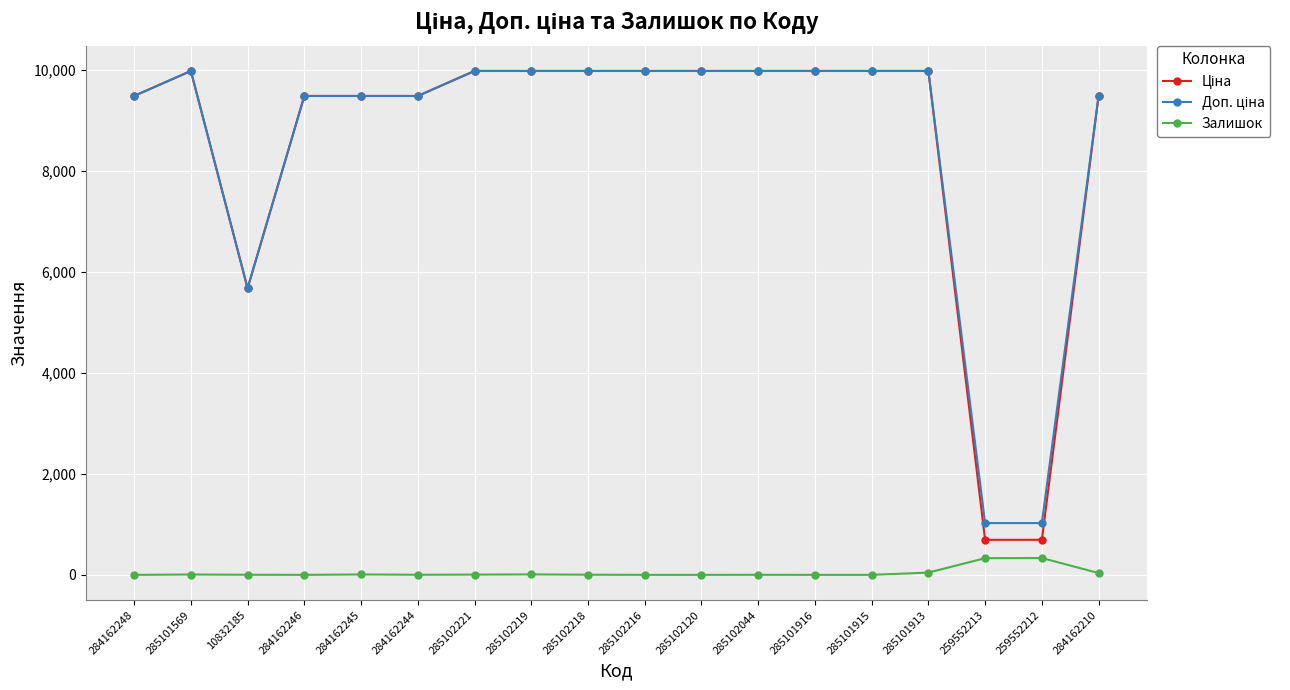

What position from the left is 285102221?

7